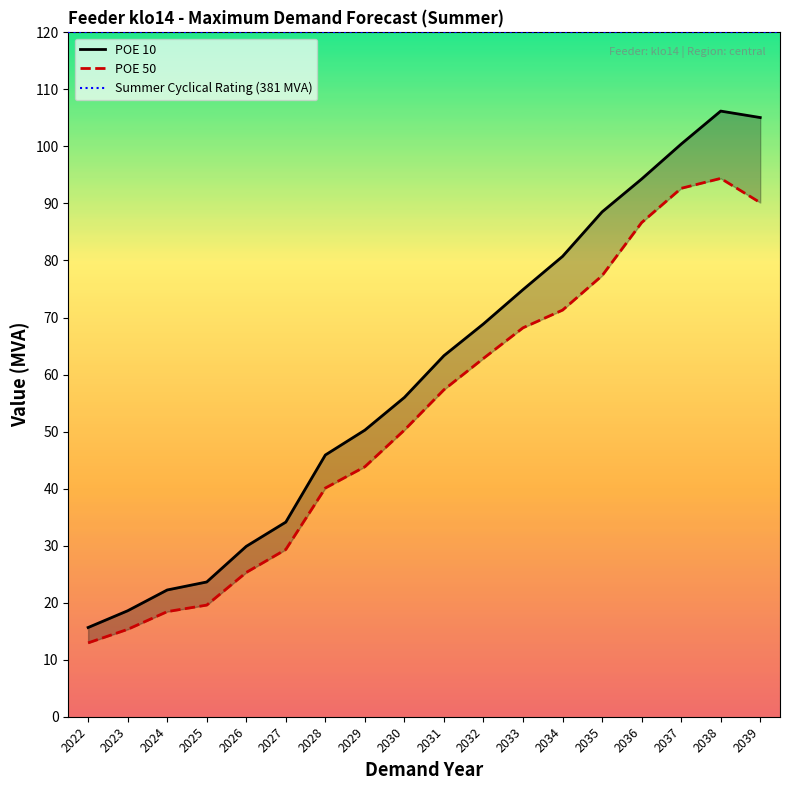

Which series has the largest total across all categories?

POE 10